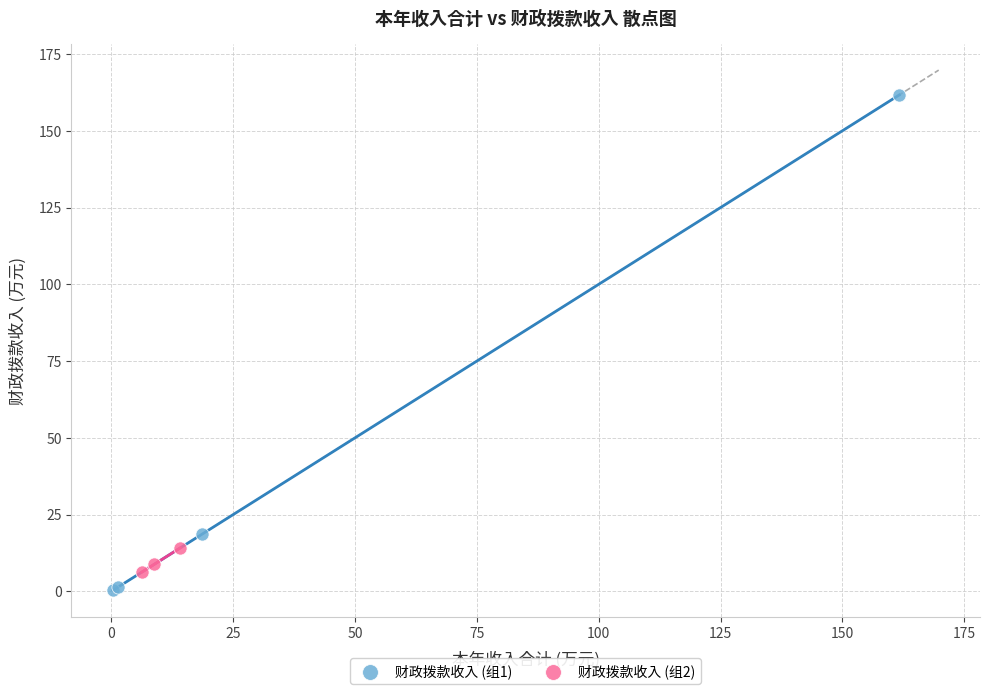

Which series has the largest Y range (max minus min)?

财政拨款收入 (组1)